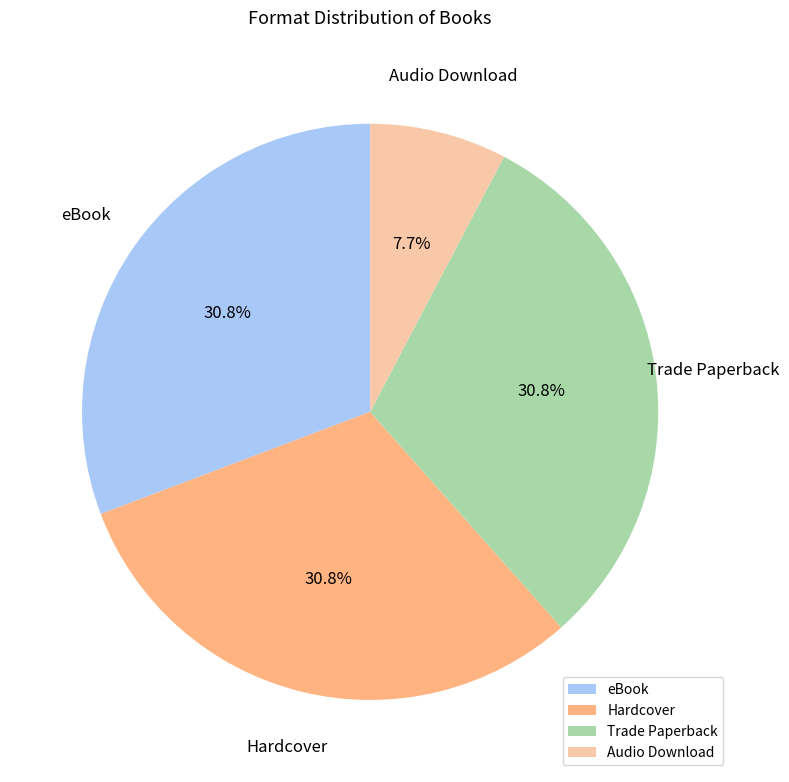

Does Hardcover represent more than half of the total?

No